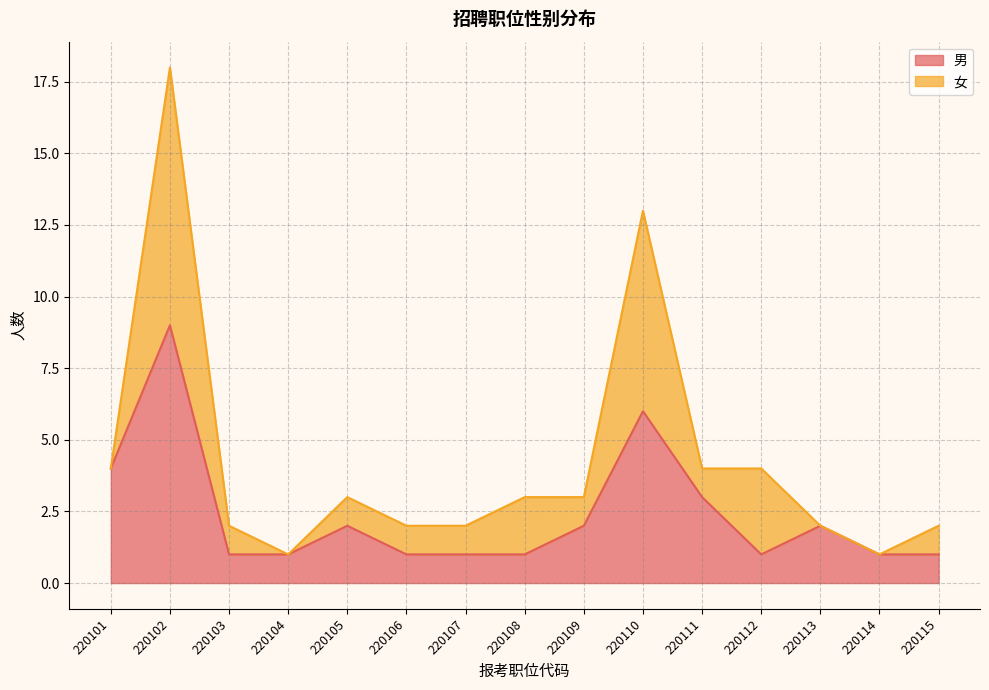

What is the value of the 4th point from the left?

1